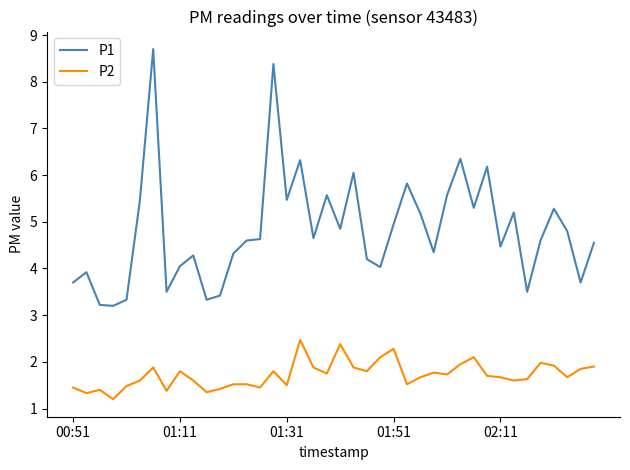

Does the chart have visible grid lines?

No